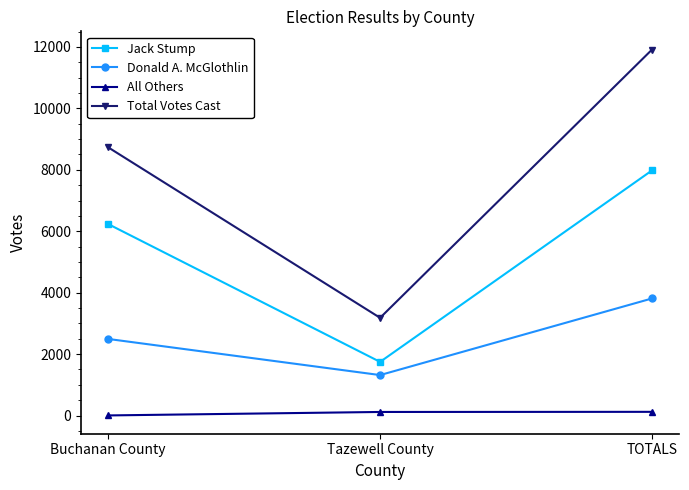

List the series in order of their peak value, lowest first.

All Others, Donald A. McGlothlin, Jack Stump, Total Votes Cast